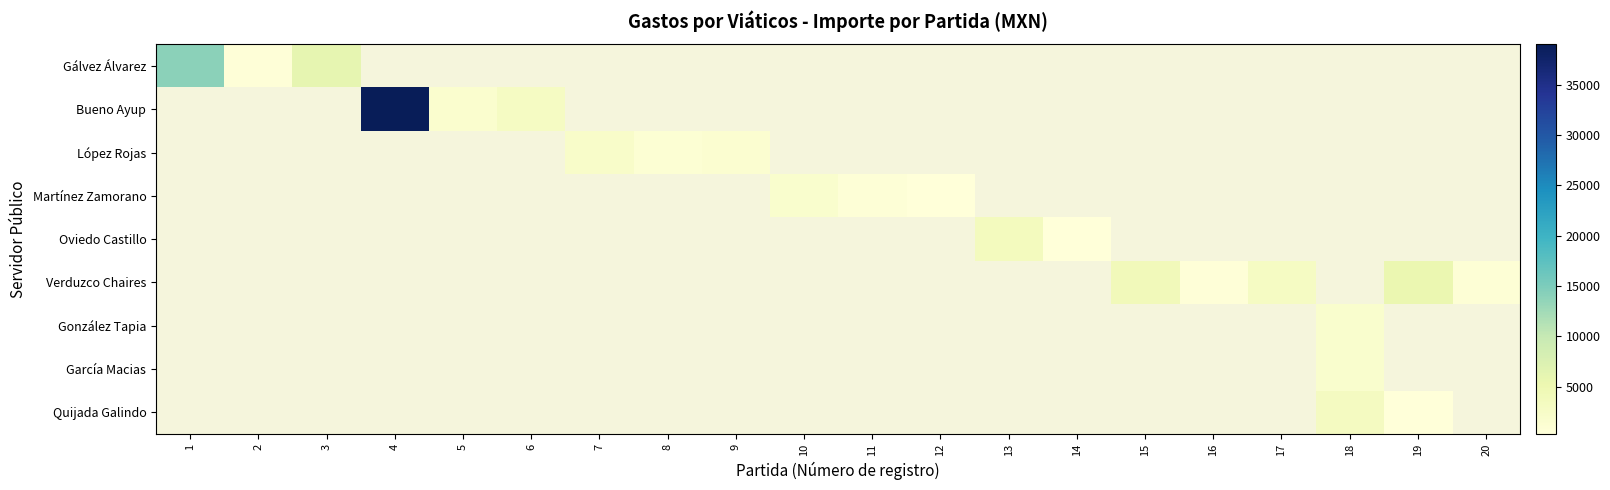

Which series has the largest range (max minus min)?

Gálvez Álvarez